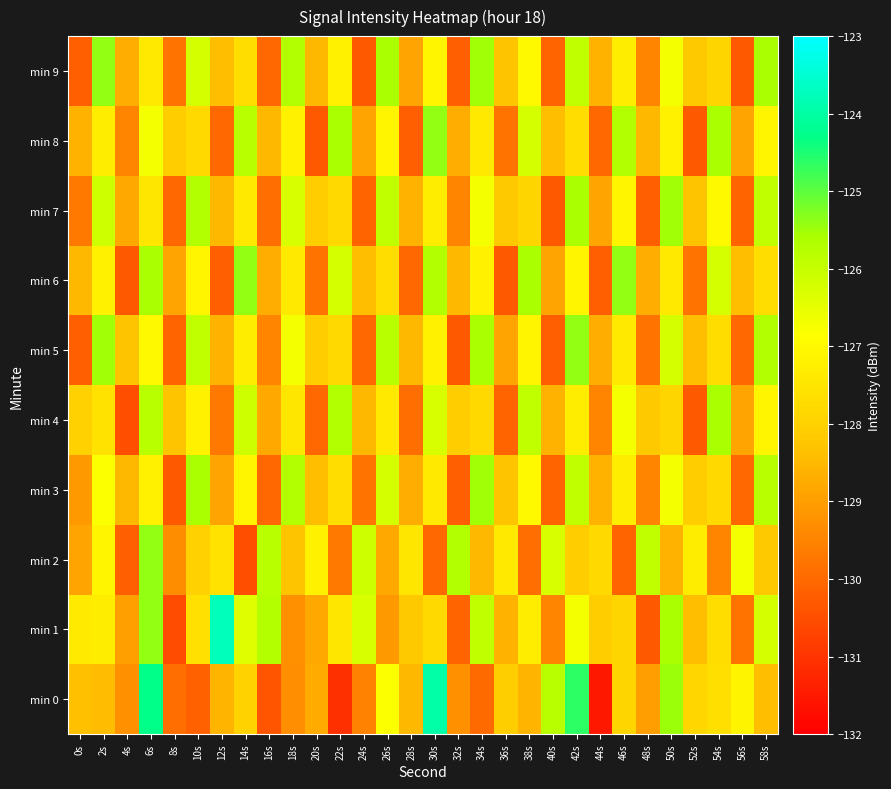

Rank the series by their maximum value, from lowest to highest.

min 4, min 3, min 7, min 2, min 5, min 6, min 8, min 9, min 0, min 1